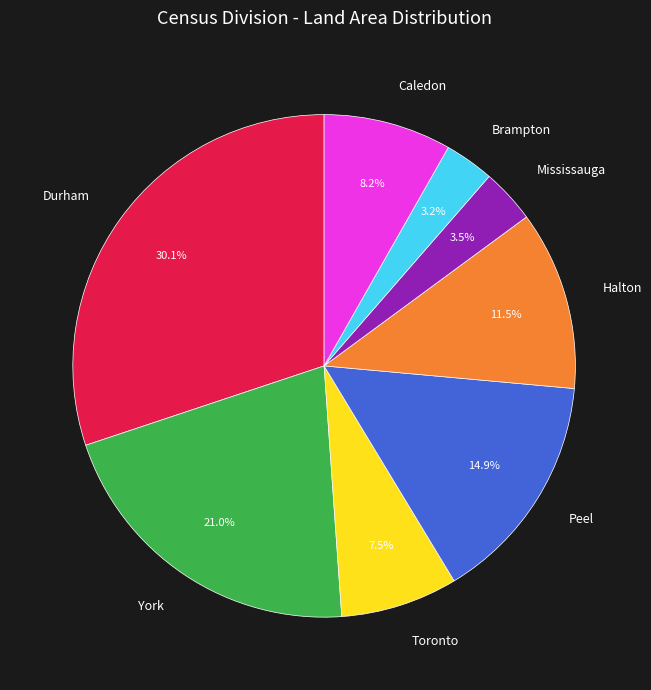

To the nearest percent, what is the average slice percentage?

12%